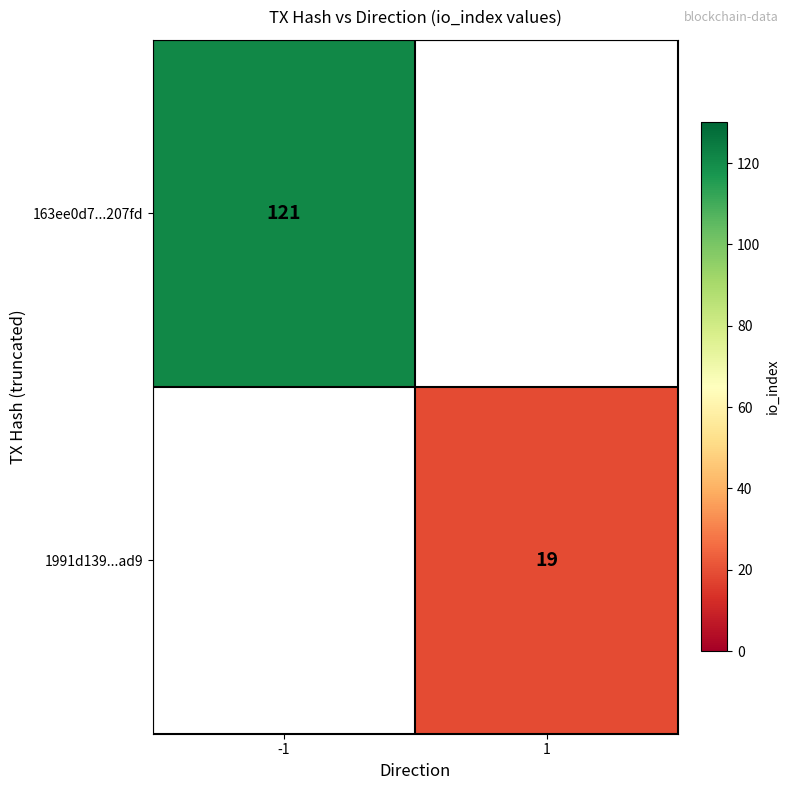

Is the value of 163ee0d7...207fd at -1 greater than the value of 1991d139...ad9 at 1?

Yes